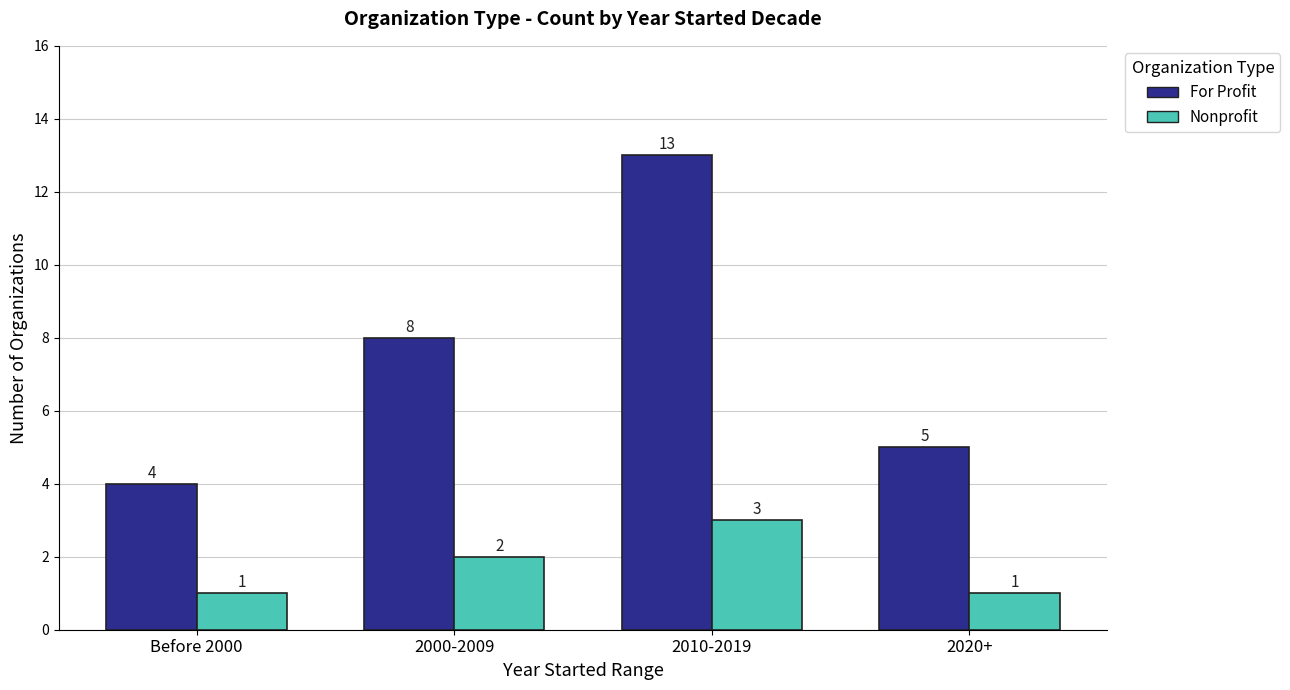

Does the chart contain any negative values?

No